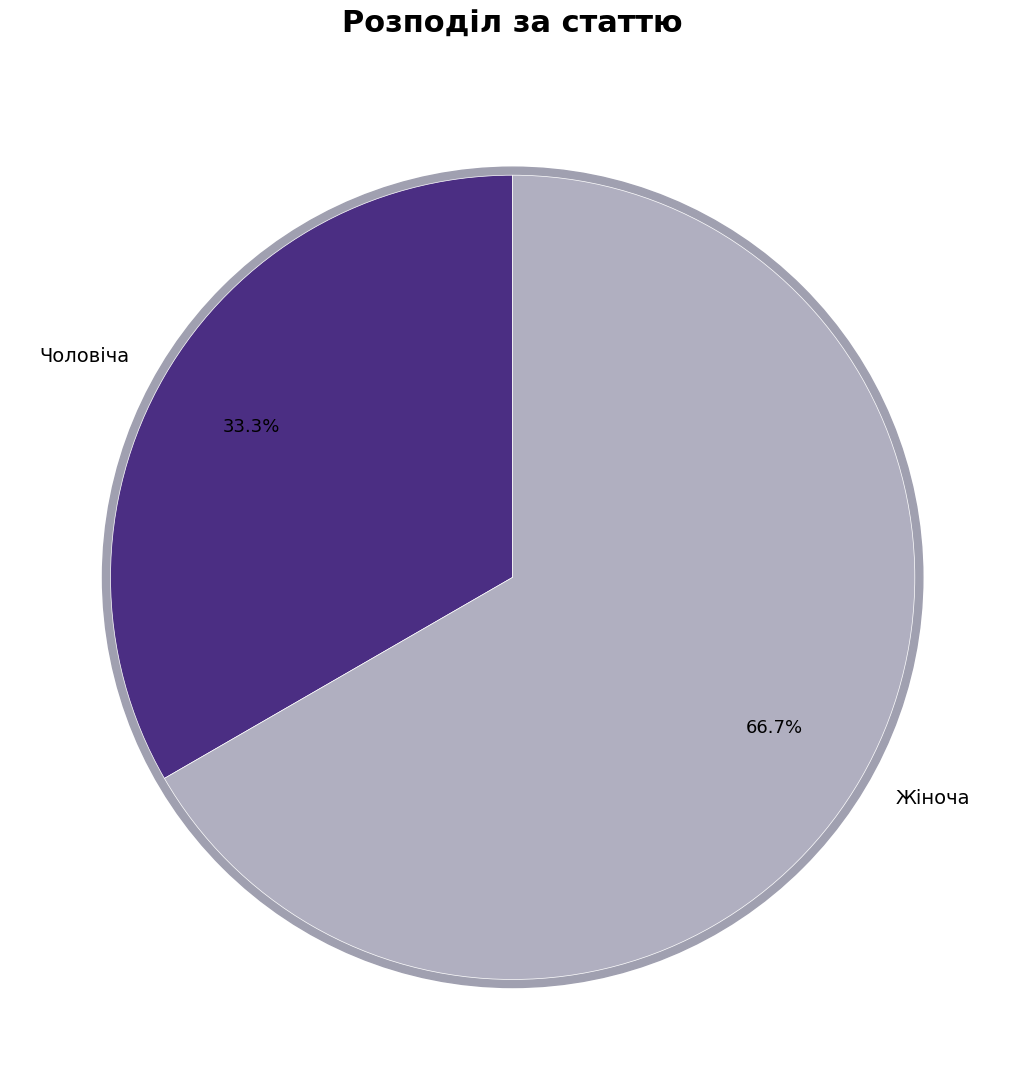

What is the ratio of the value at Жіноча to the value at Чоловіча?

2.0